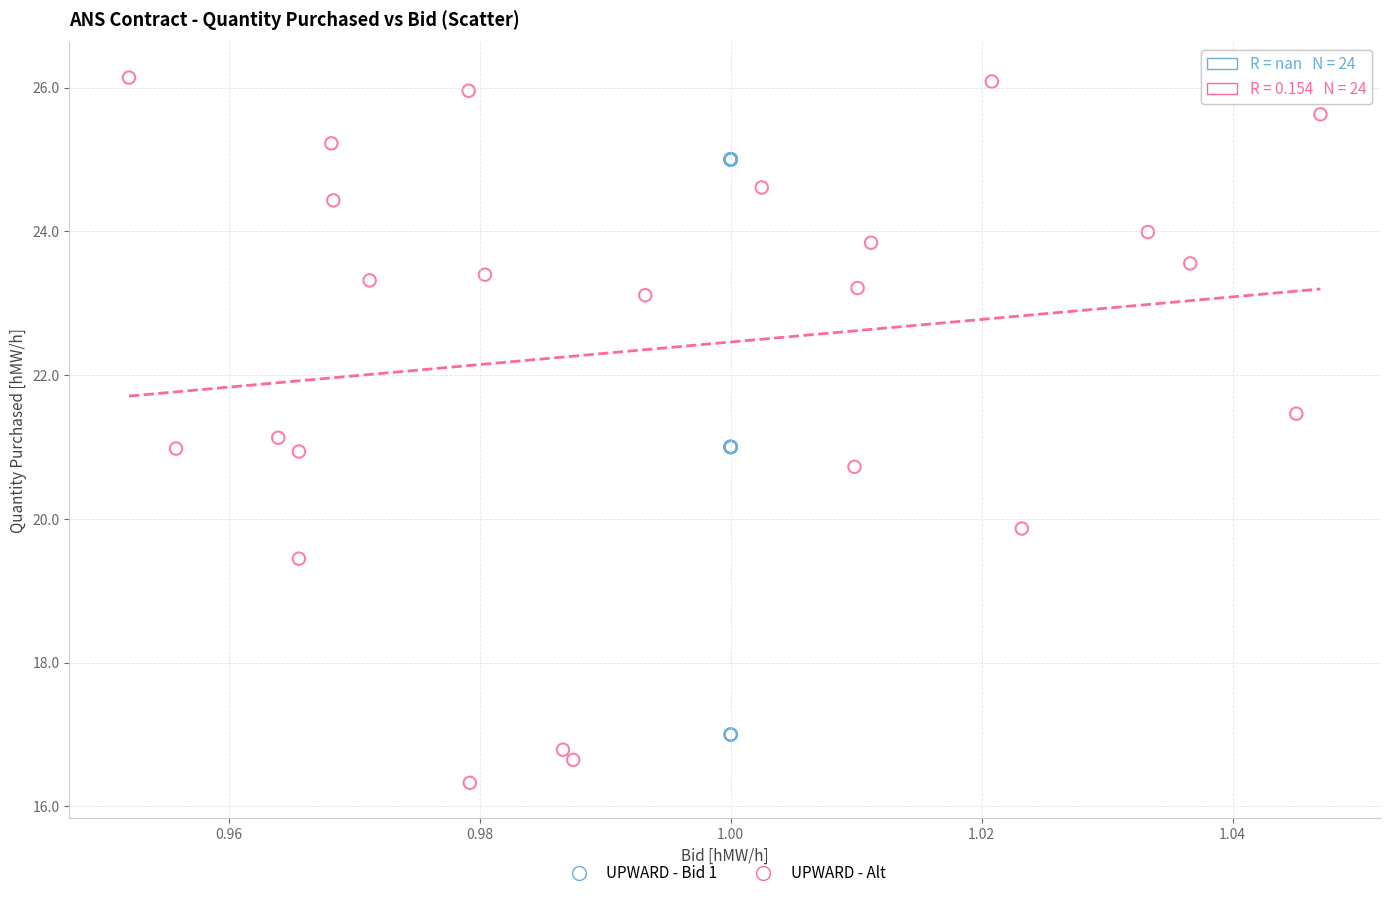

Which series has the widest spread of Y values?

UPWARD - Alt